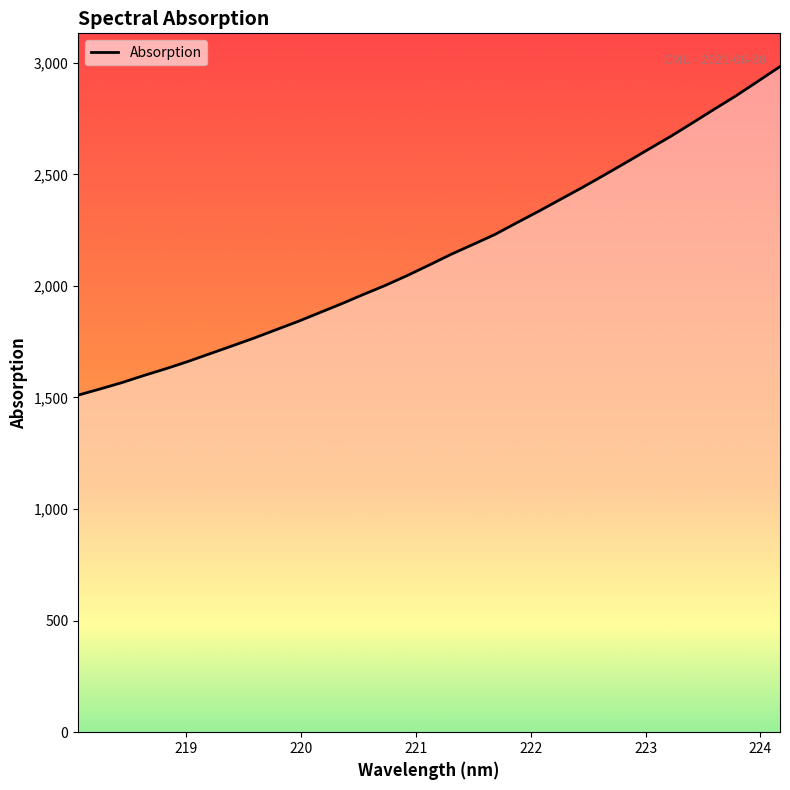

What is the greatest value displayed?

2982.8